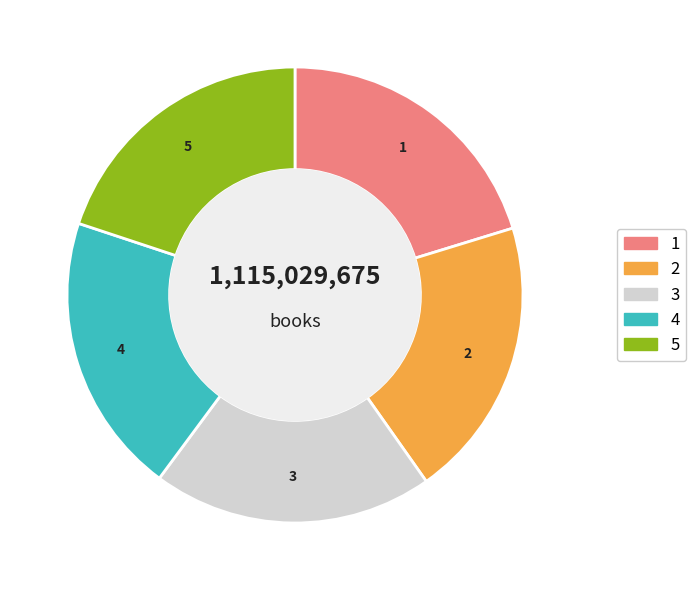

Is there a majority slice in this chart?

No